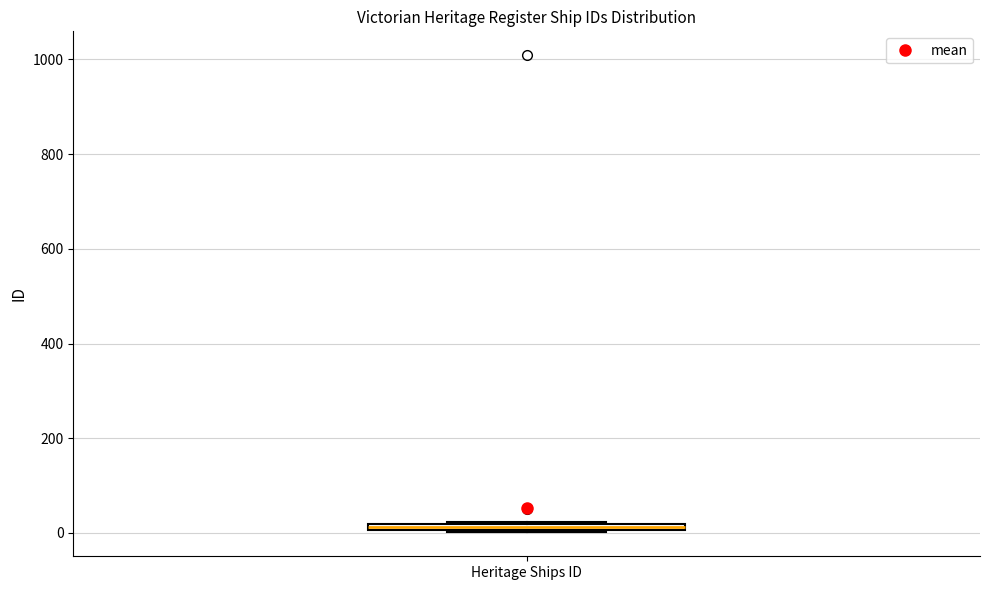

Where is the upper edge of the box for Heritage Ships ID on the y-axis? The values are not printed on the chart, so give them approximately, as read against the axis.

20